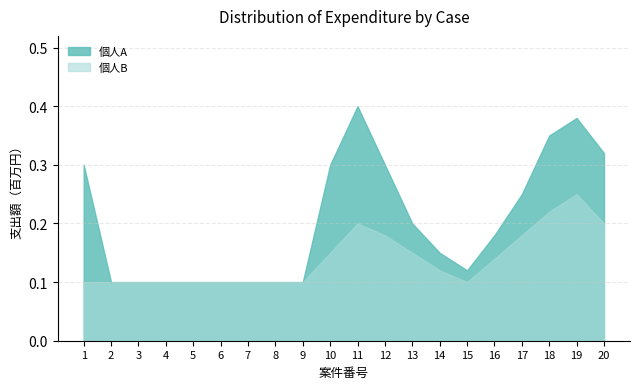

Which series has the largest range (max minus min)?

個人A